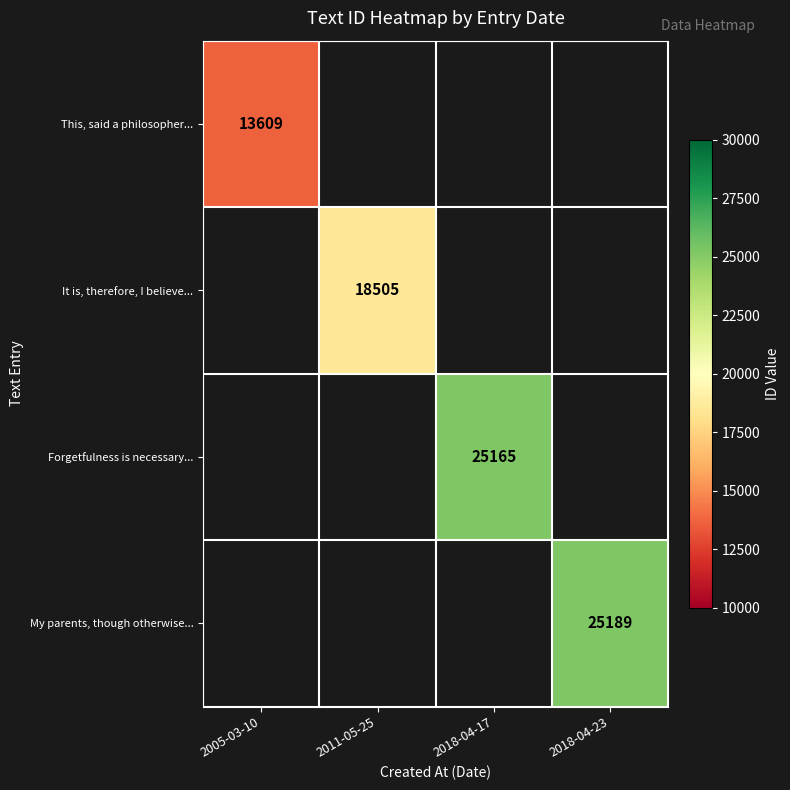

What is the maximum value shown in the chart?

25189.0